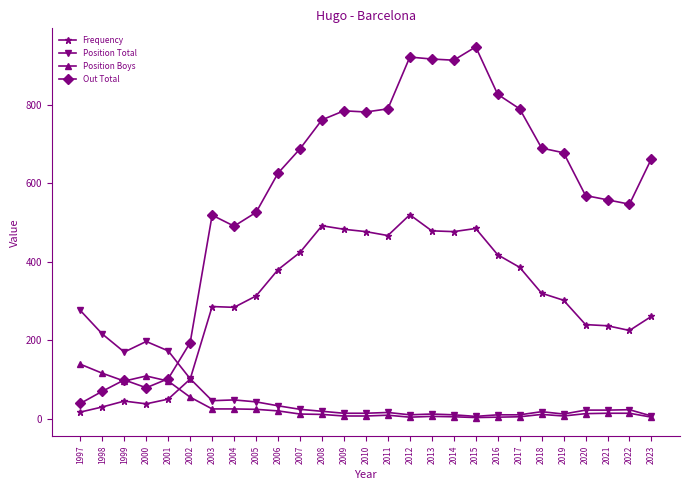

What is the difference between the maximum and minimum values in the Position Total series?

270